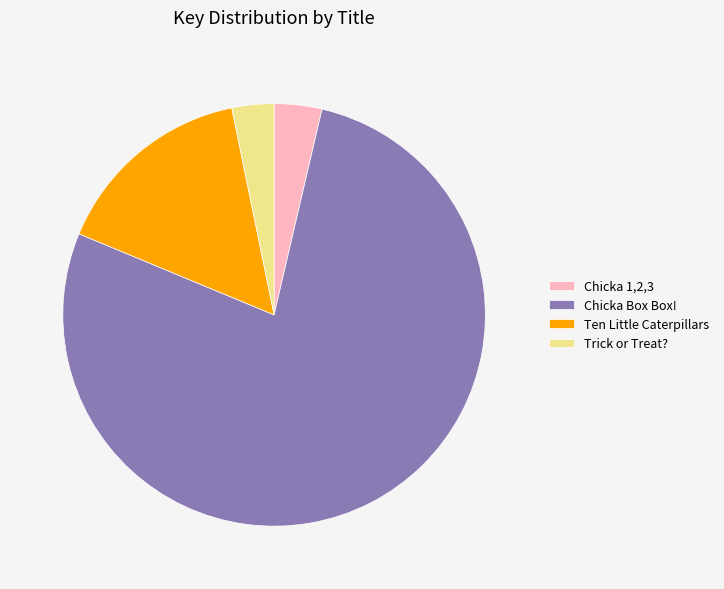

Which has a higher value, Chicka Box Box! or Chicka 1,2,3?

Chicka Box Box!